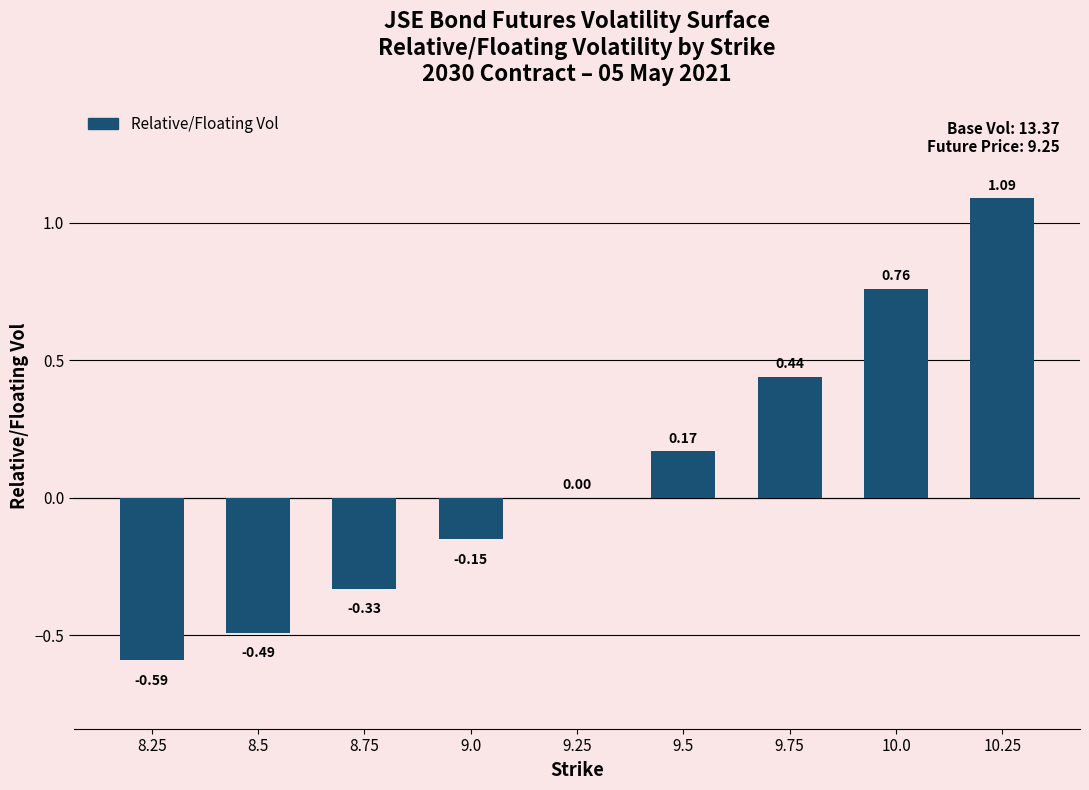

Are the bars horizontal?

No